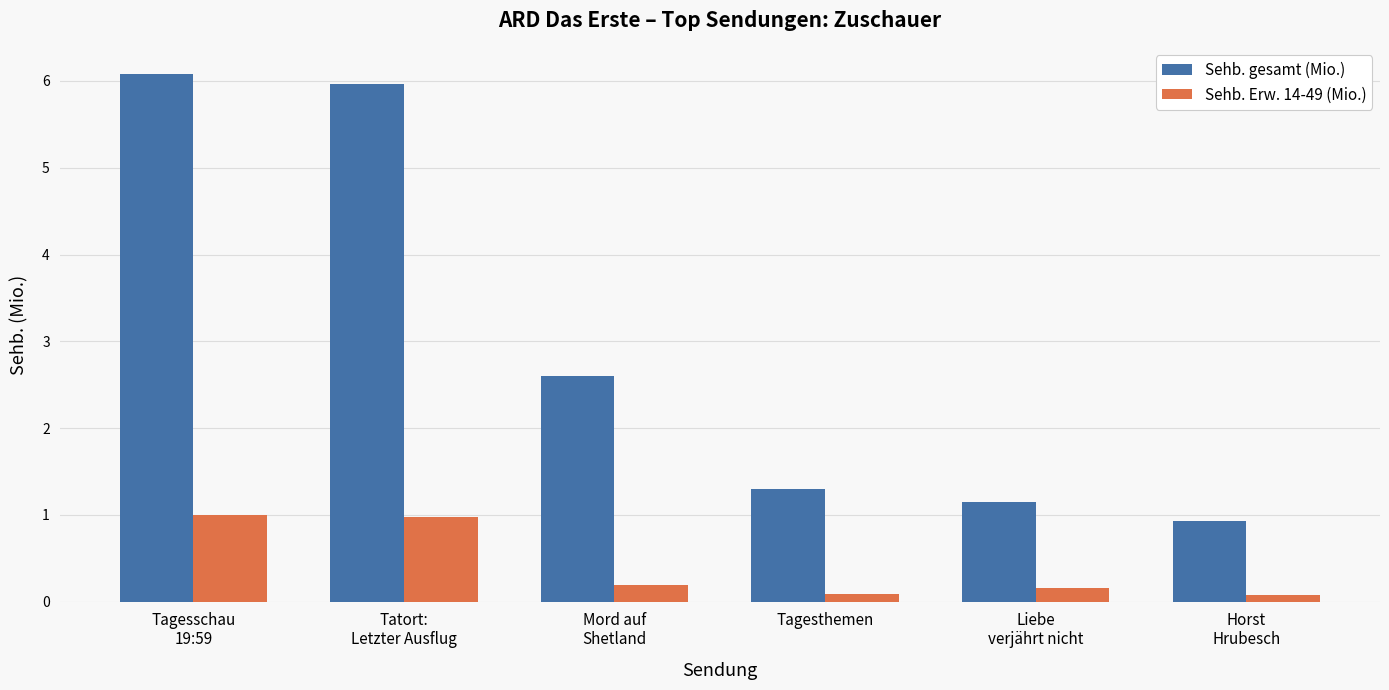

What is the difference between the second highest and minimum values in the Sehb. gesamt (Mio.) series?

5.0